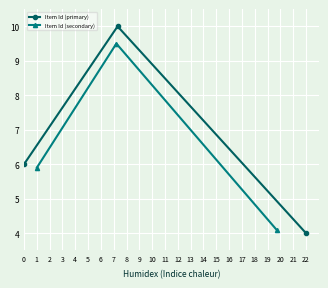

What is the value of the Item Id (primary) point at the 1st from the left?

6.0